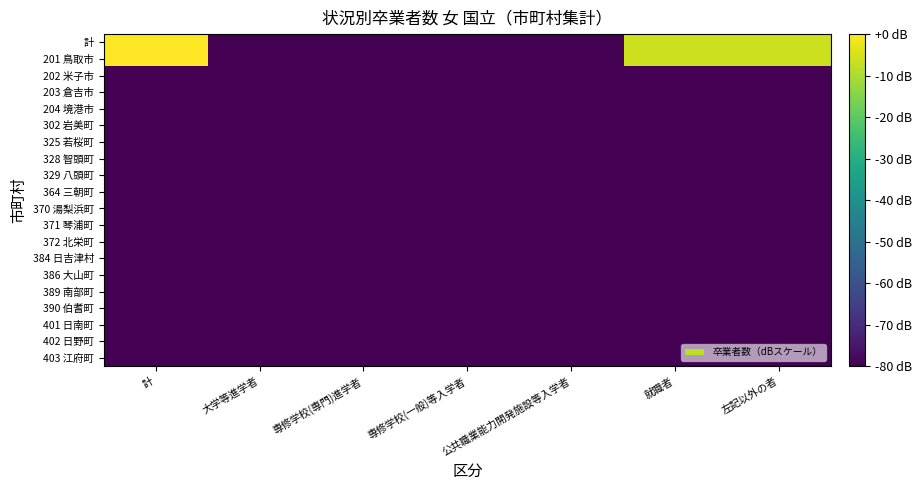

At how many categories does at least one series exceed -54?

3